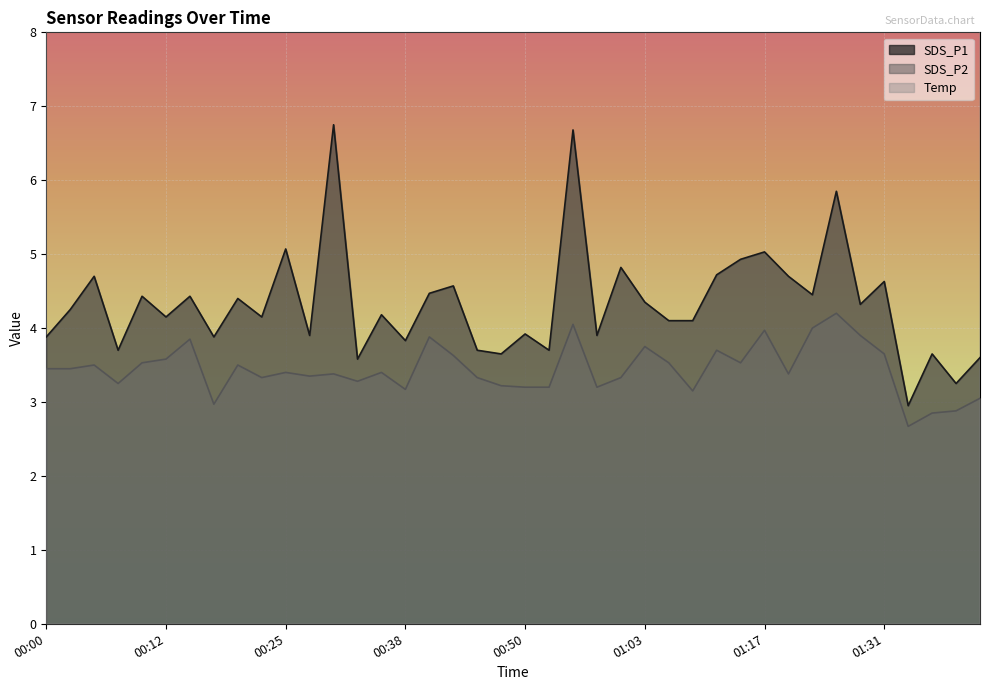

True or false: SDS_P2 and Temp intersect in this chart.

False